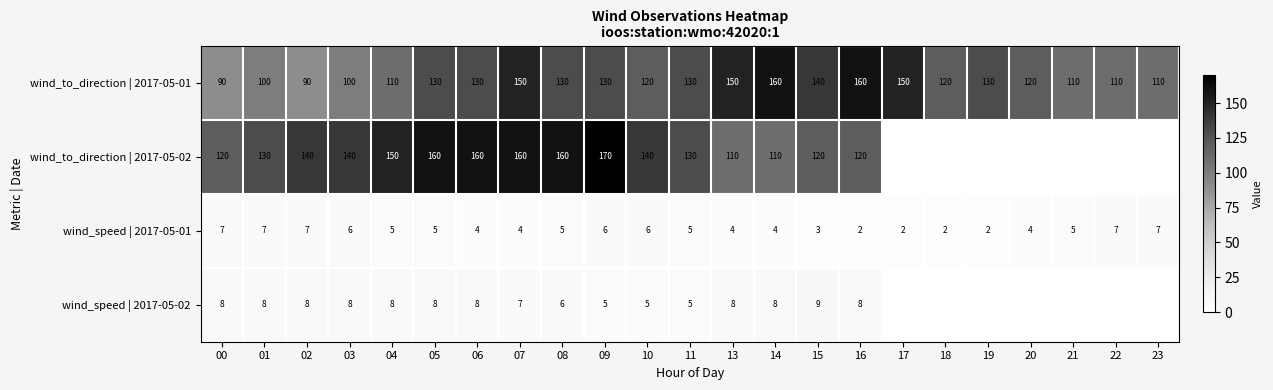

Which label corresponds to the smallest value in the chart?

17